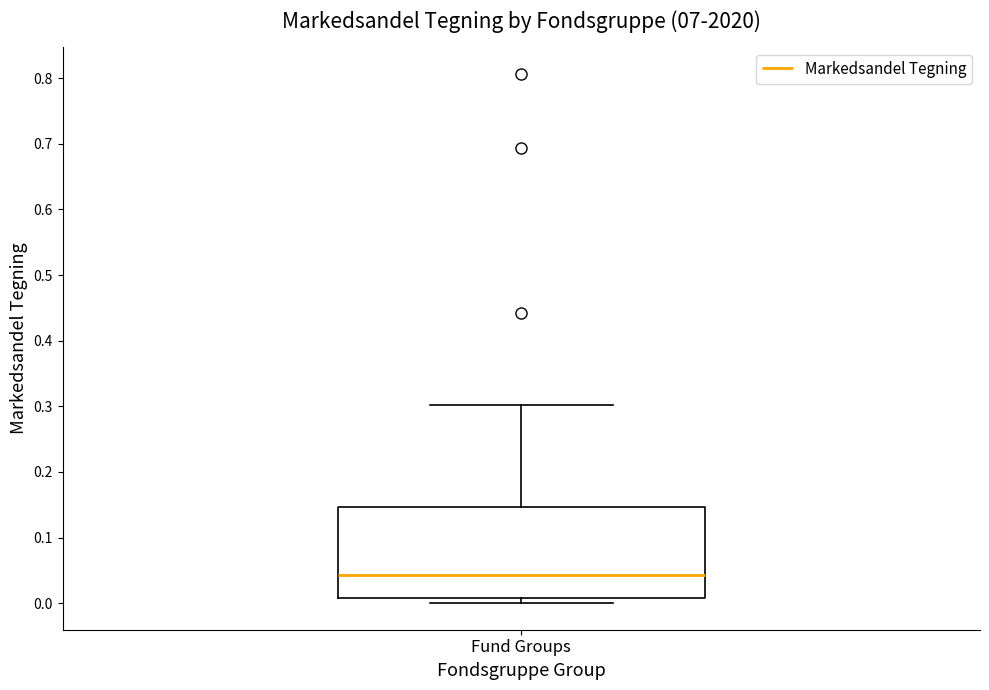

Where is the lower edge of the box for Fund Groups on the y-axis? The values are not printed on the chart, so give them approximately, as read against the axis.

0.01